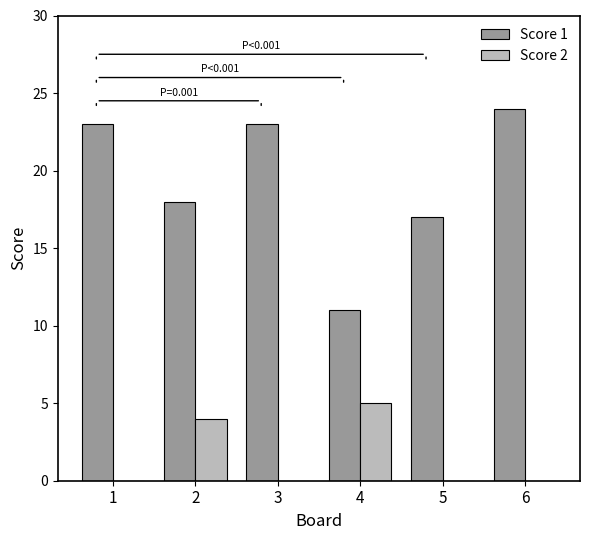

At which label is Score 1 closest to 17?

5